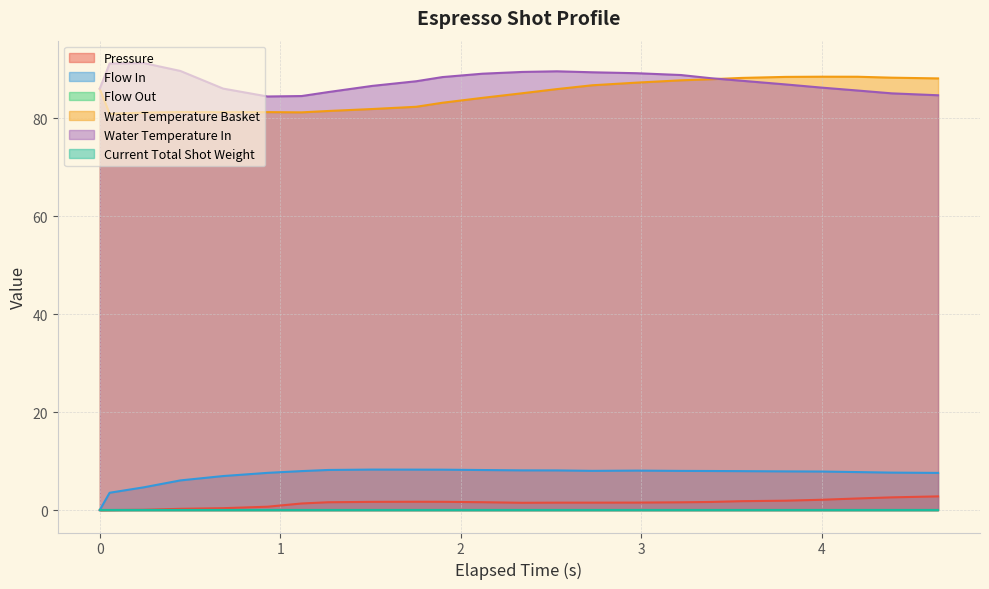

At how many categories does at least one series exceed 26?

24